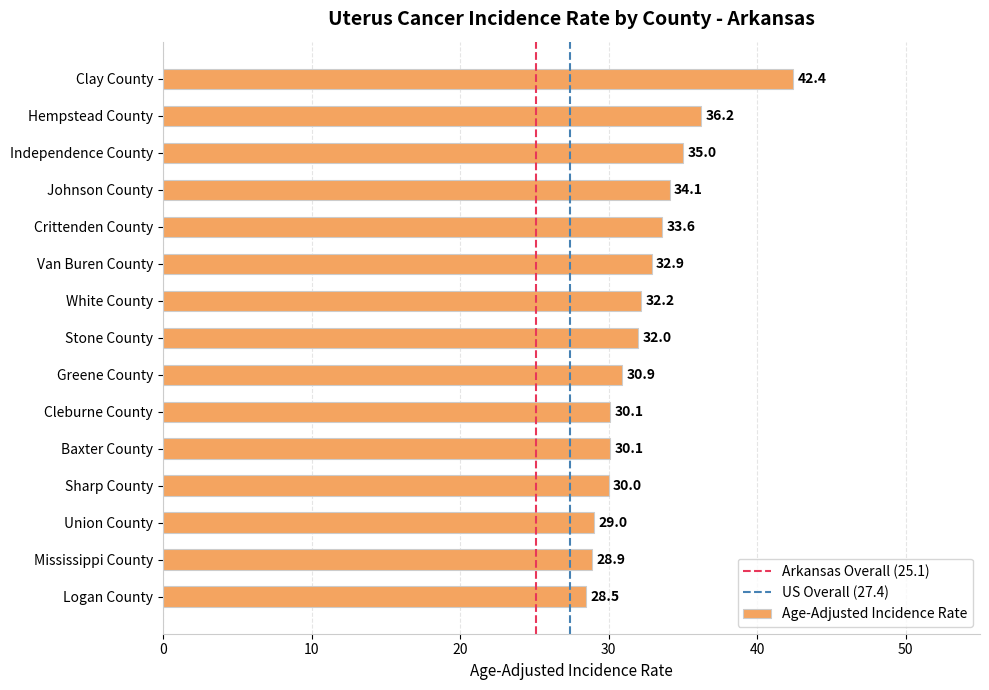

What is the change in value from Stone County to Baxter County?

-1.9